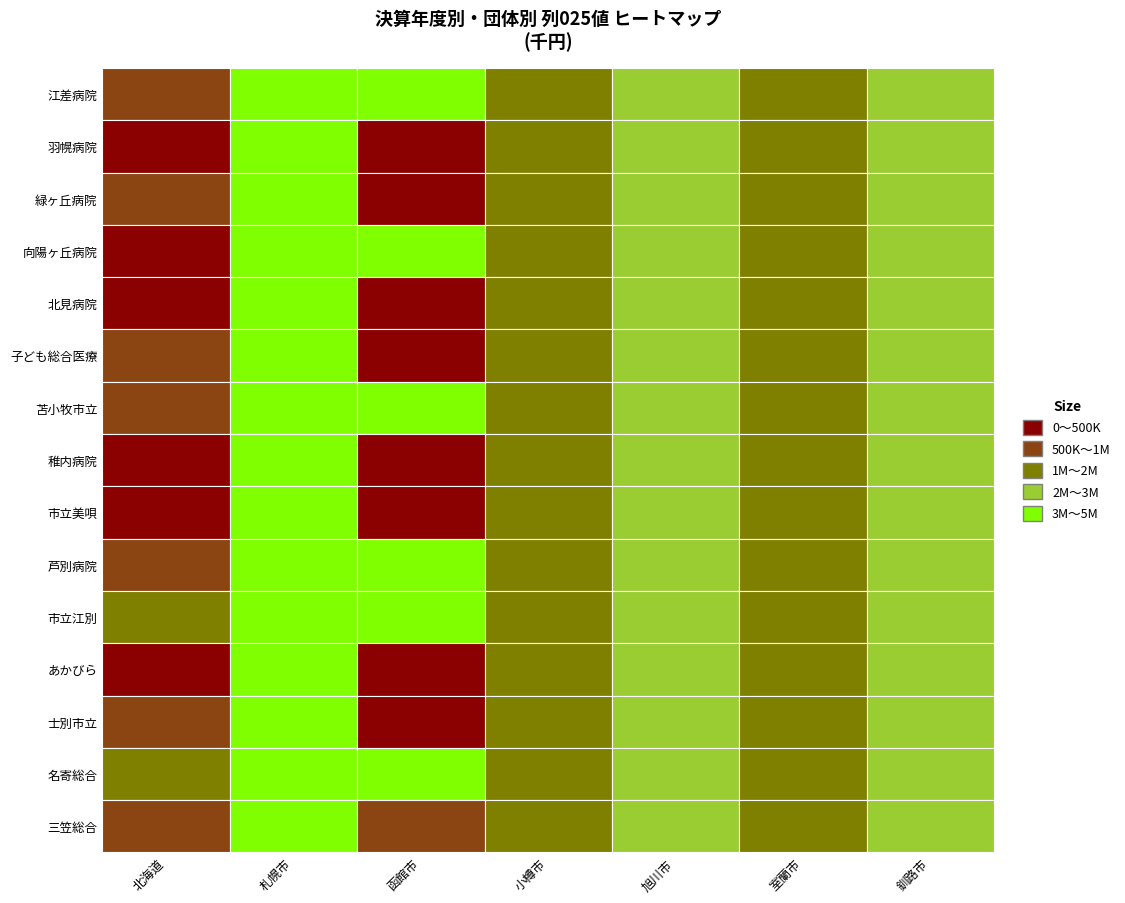

Is the value of 釧路市 at 6 greater than the value of 室蘭市 at 14?

Yes